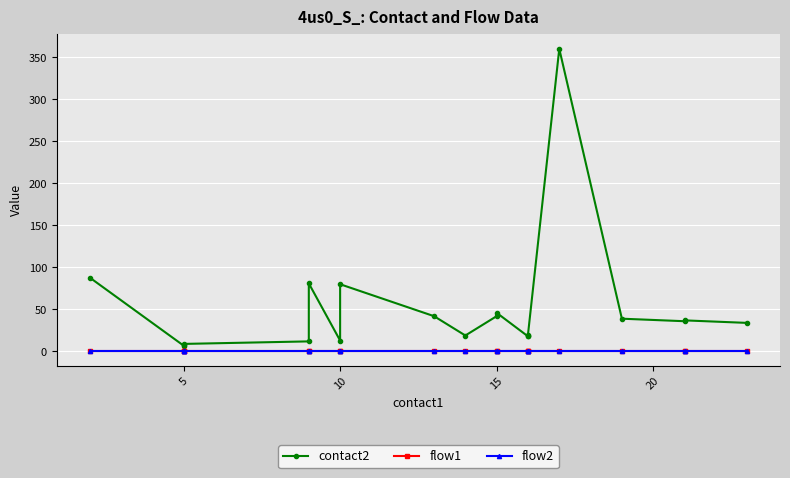

What is the difference between the second highest and minimum values in the contact2 series?

81